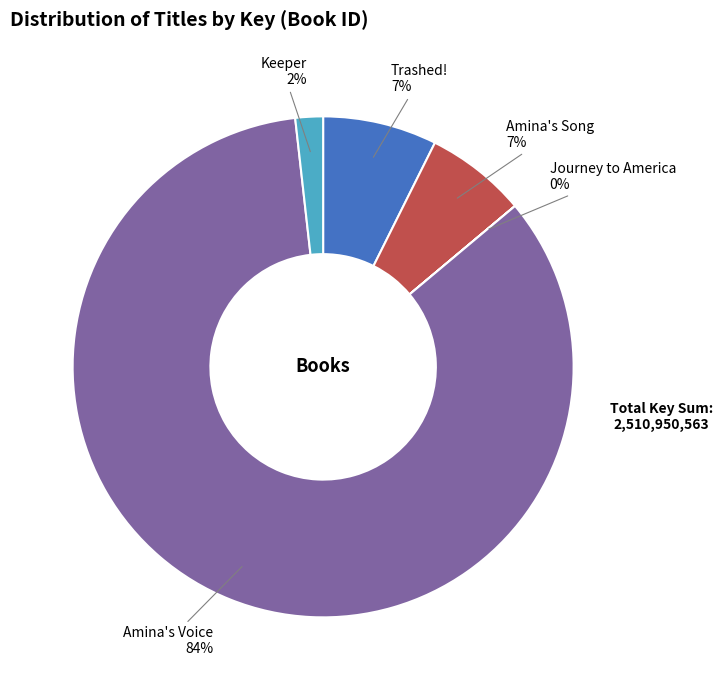

Is there any slice that represents more than half of the pie?

Yes